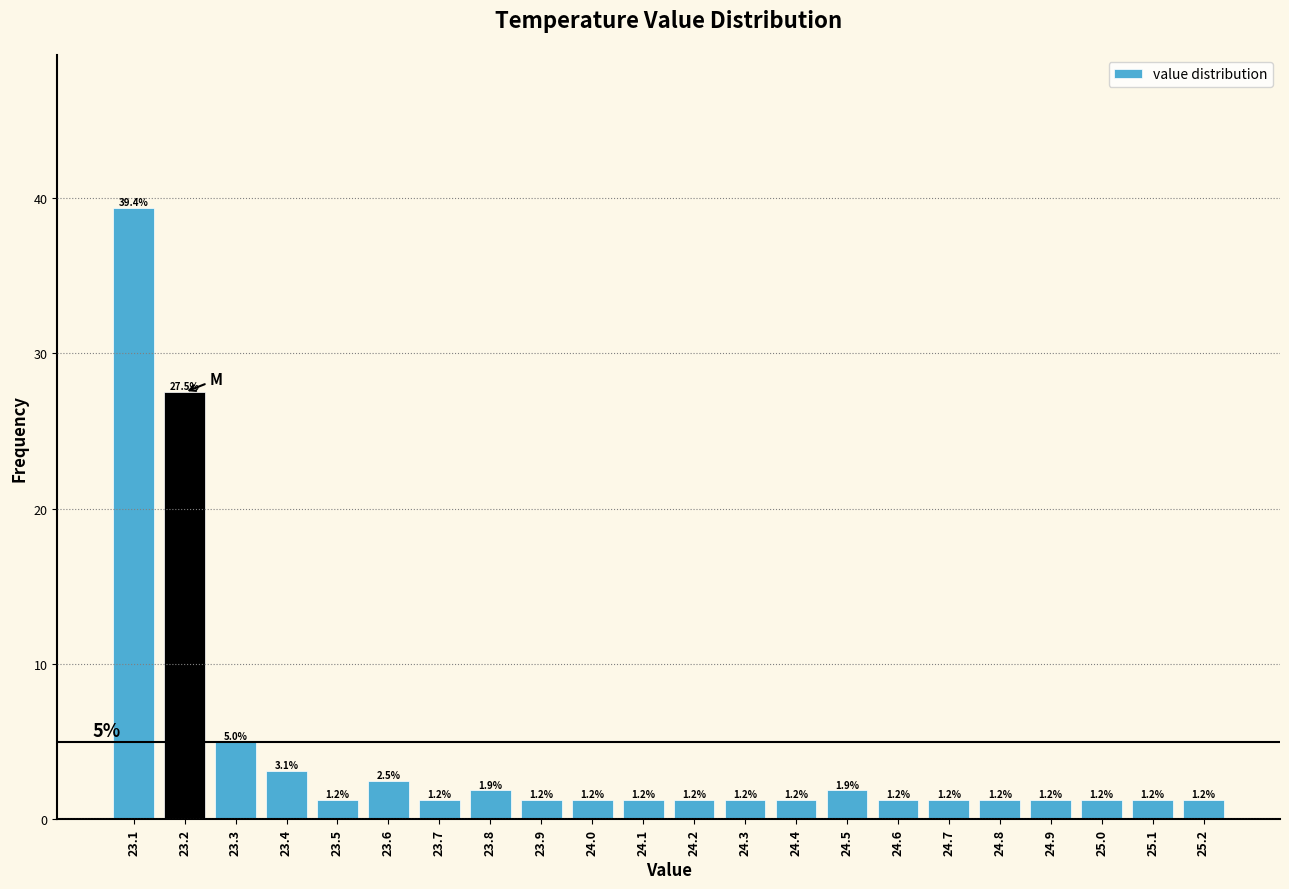

What is the height of the bar covering 23.65 to 23.75 on the x-axis?

1.2